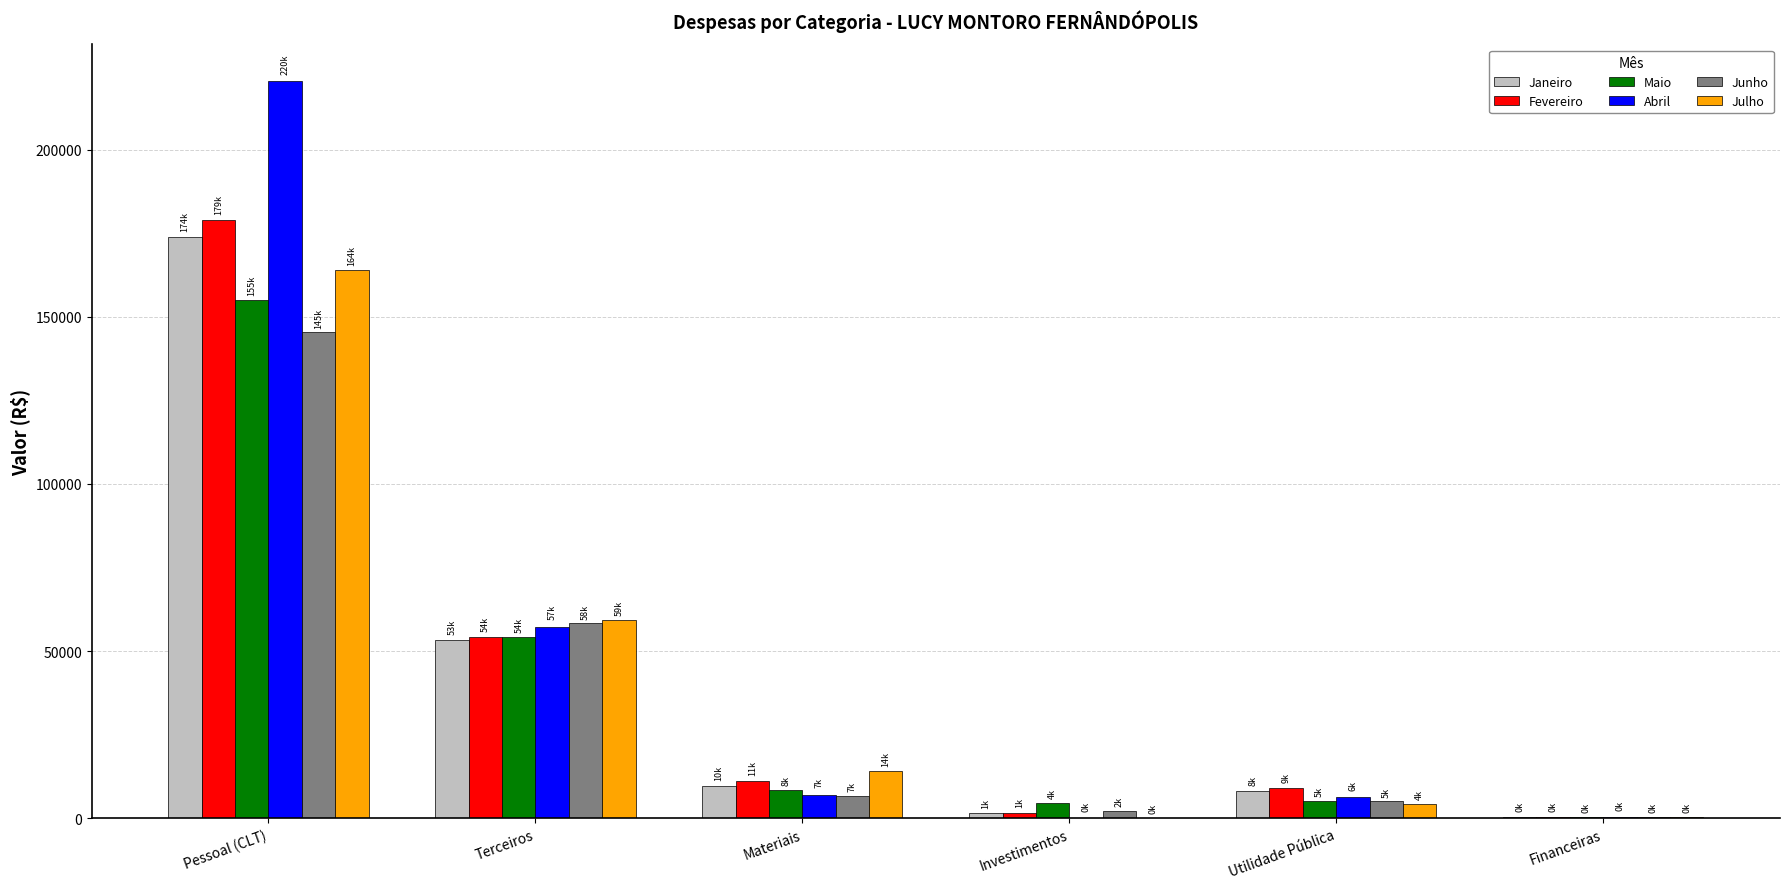

Which category has the highest value across all series?

Pessoal (CLT)